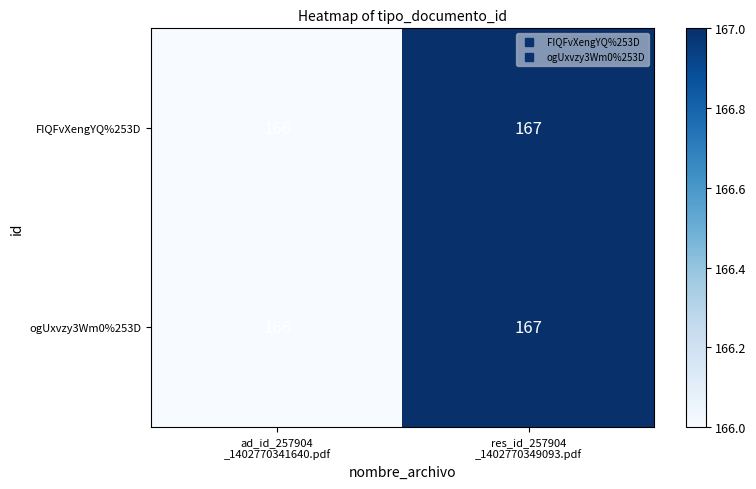

What is the sum of all ogUxvzy3Wm0%253D values?

333